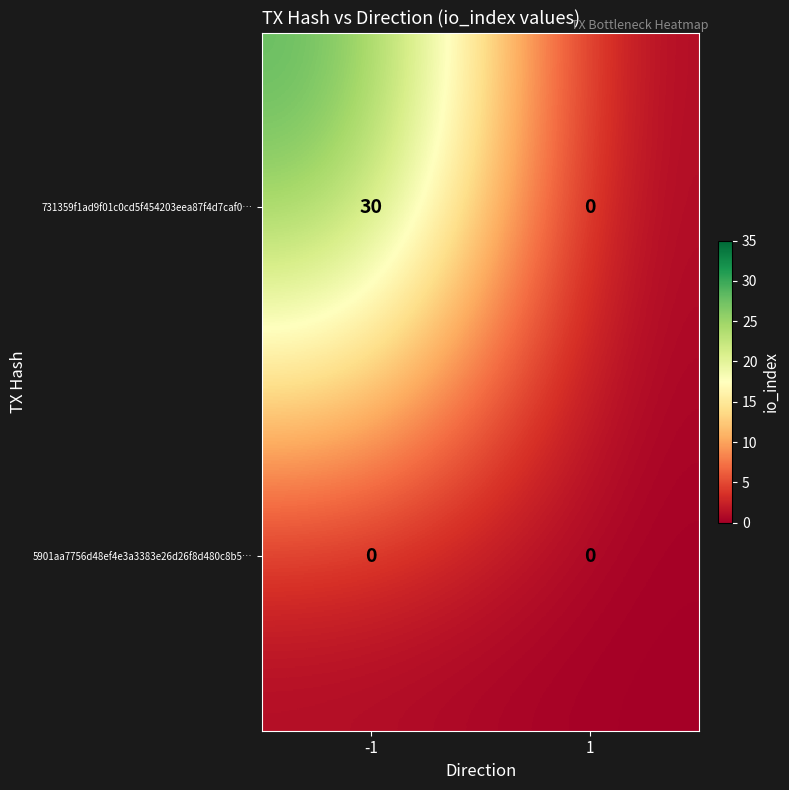

Reading left to right, what are all the values shown in this chart?

731359f1ad9f01c0cd5f454203eea87f4d7caf0…: -1=30	1=0
5901aa7756d48ef4e3a3383e26d26f8d480c8b5…: -1=0	1=0